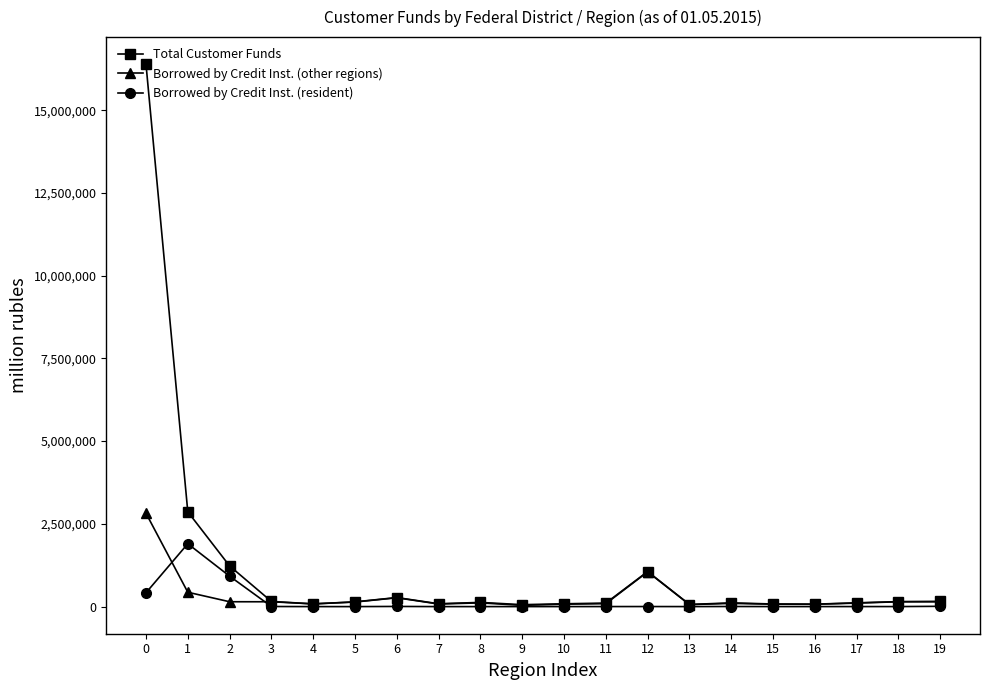

True or false: Borrowed by Credit Inst. (resident) has more than 0 points higher than both neighbors.

True